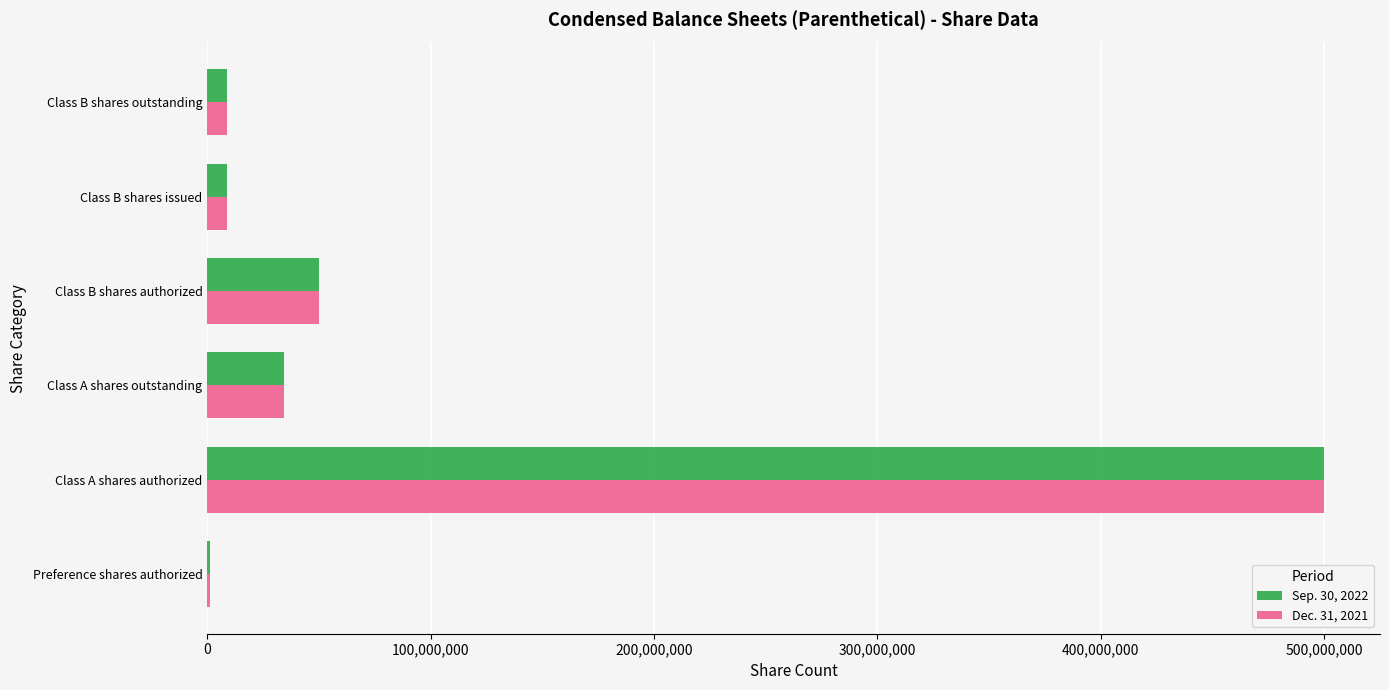

Count the number of data series in this chart.

2